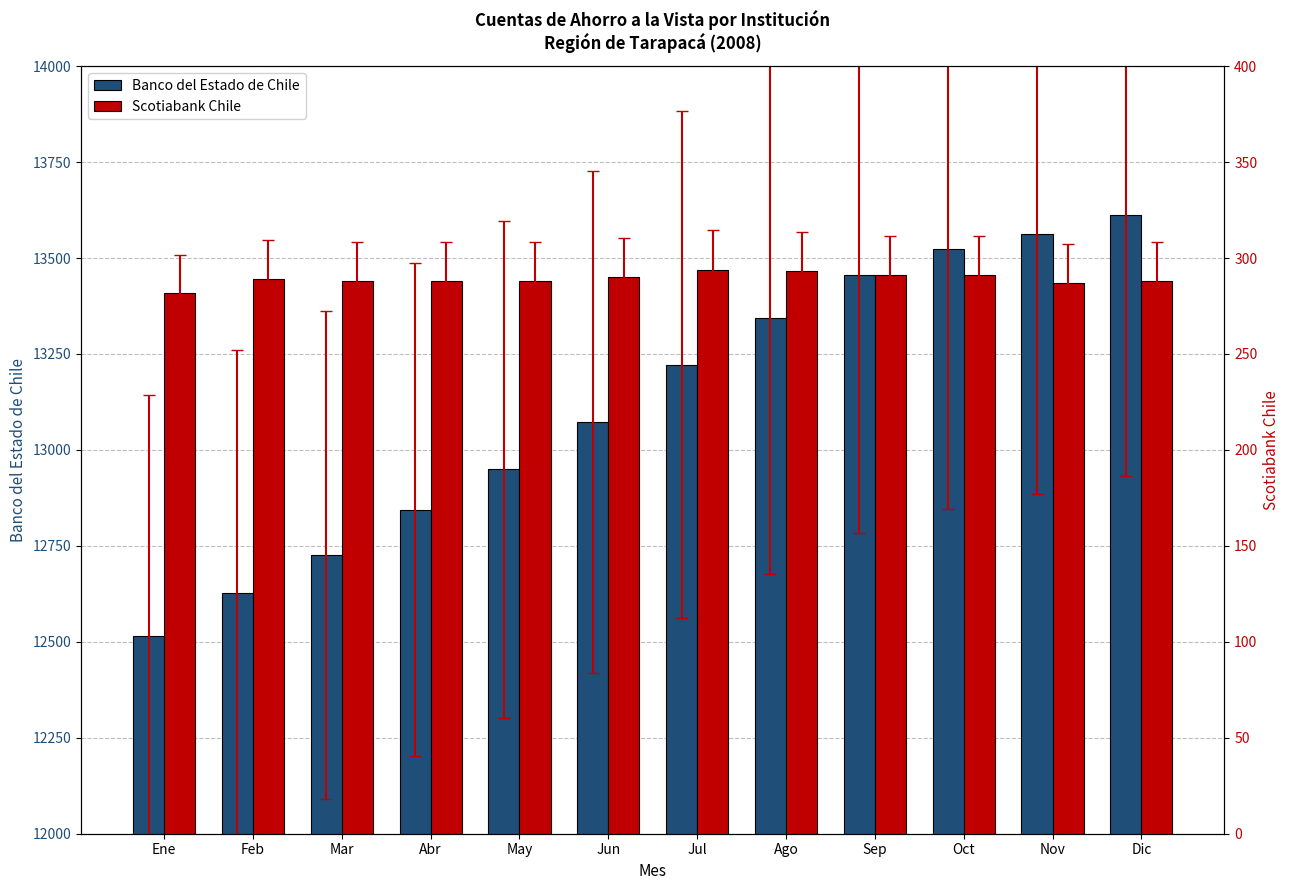

True or false: Banco del Estado de Chile has a value of 13072 at Jun.

True